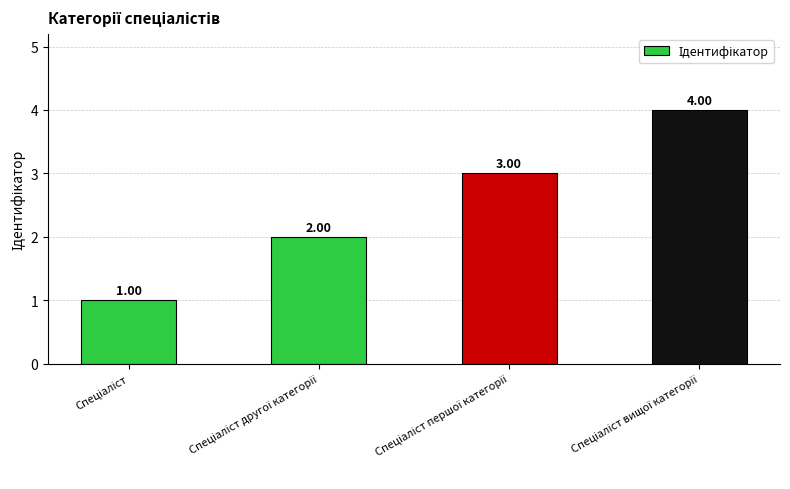

What is the difference between the maximum and minimum values?

3